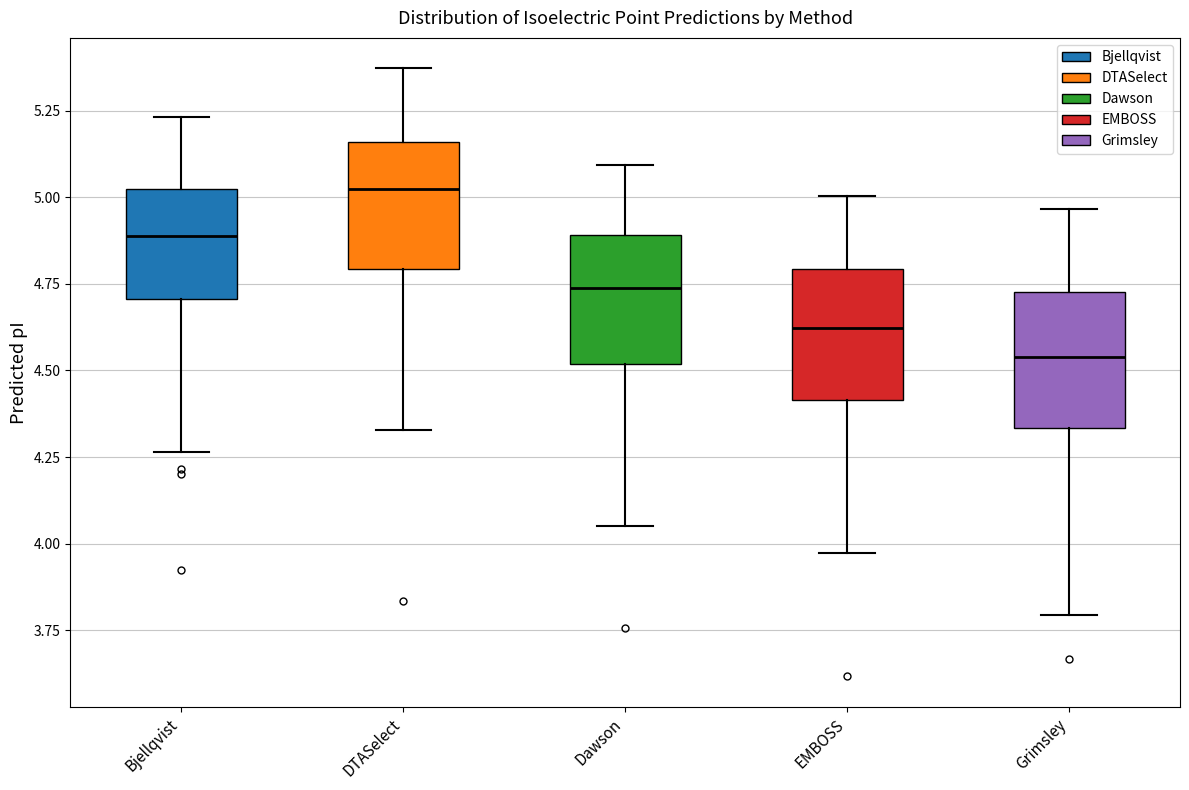

Which box's median line is the highest?

DTASelect